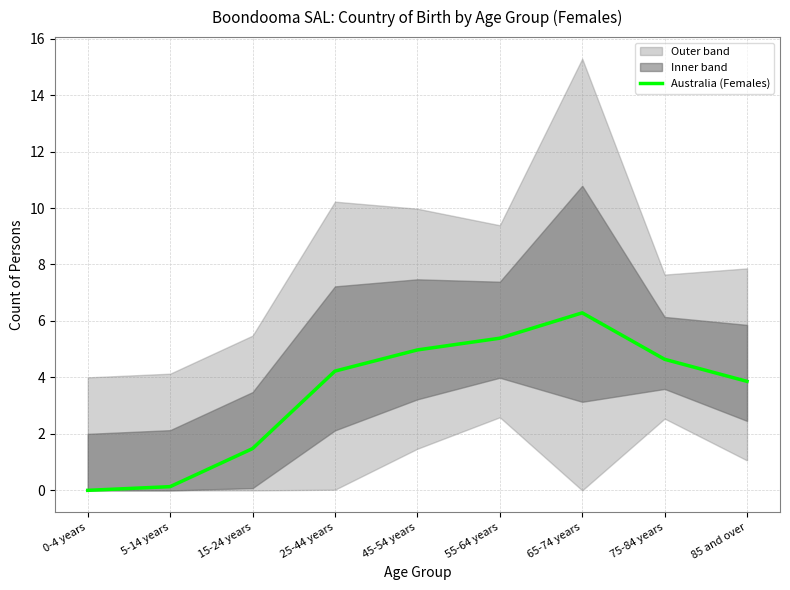

What is the difference between the maximum and minimum values?

6.3